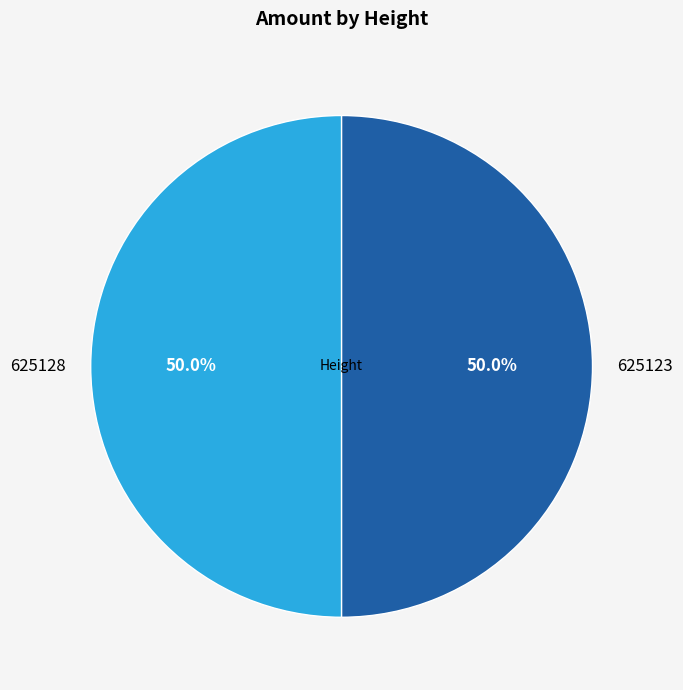

The 625123 slice represents 50% of the pie. True or false?

True